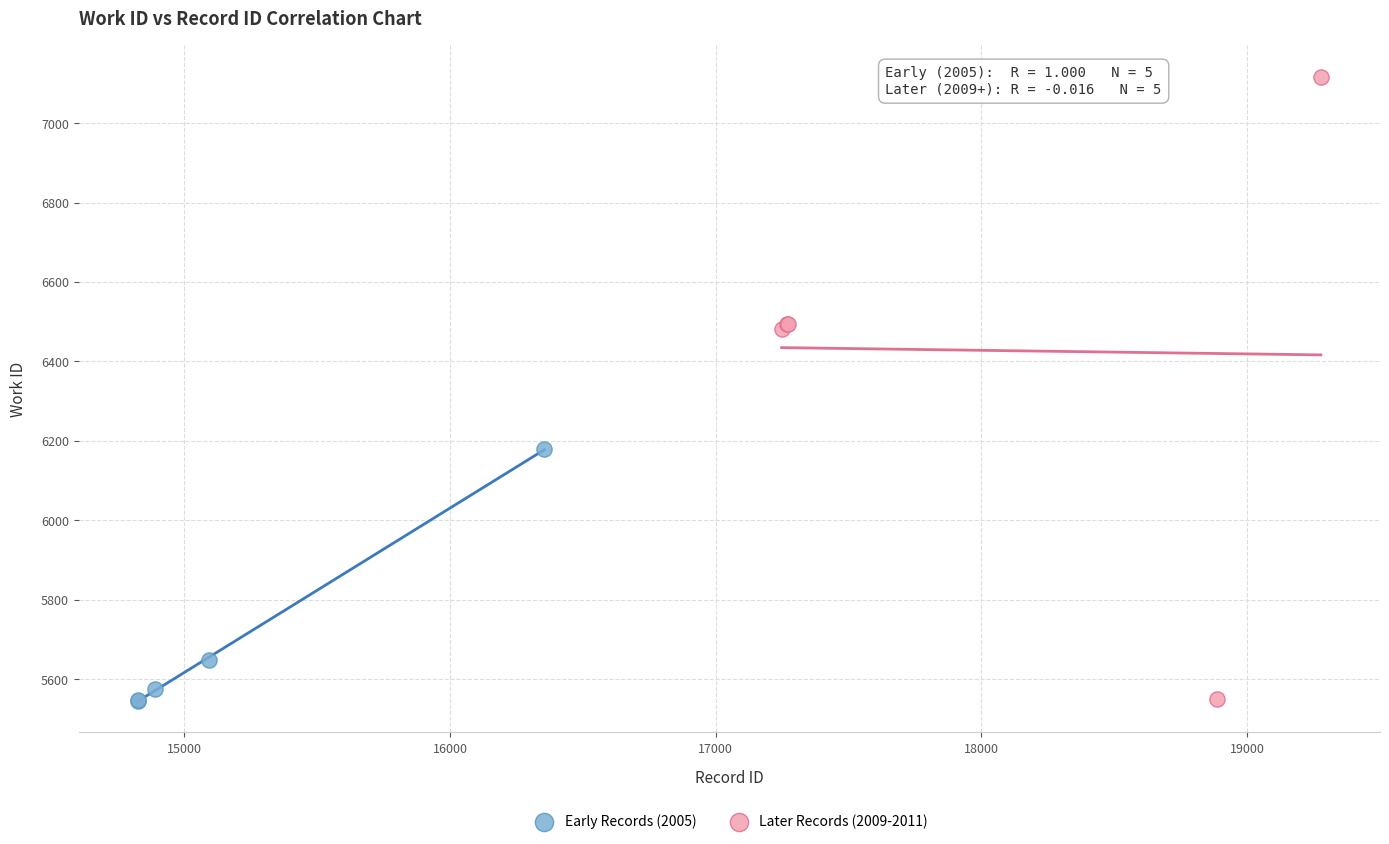

What are all the series names shown in the legend?

Early Records (2005), Later Records (2009-2011)